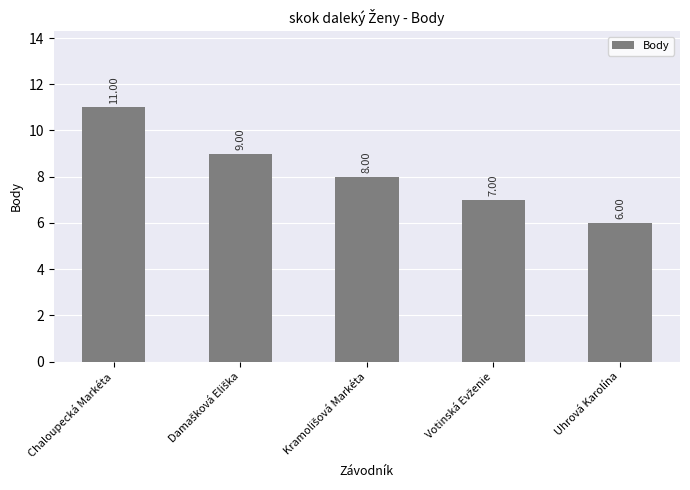

What is the value of the 5th bar from the left?

6